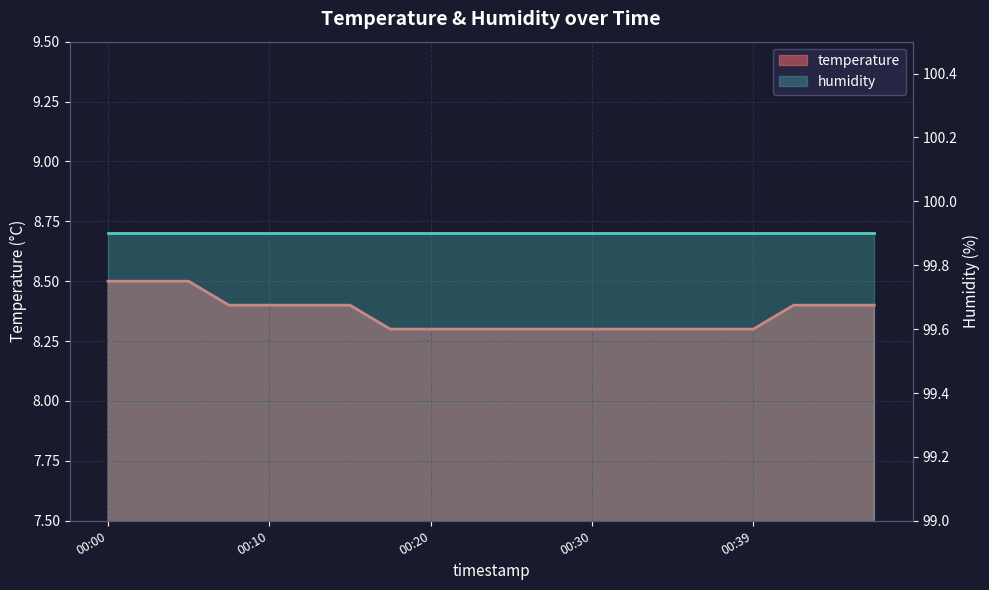

What is the change in value from 00:05 to 00:37?

-0.2